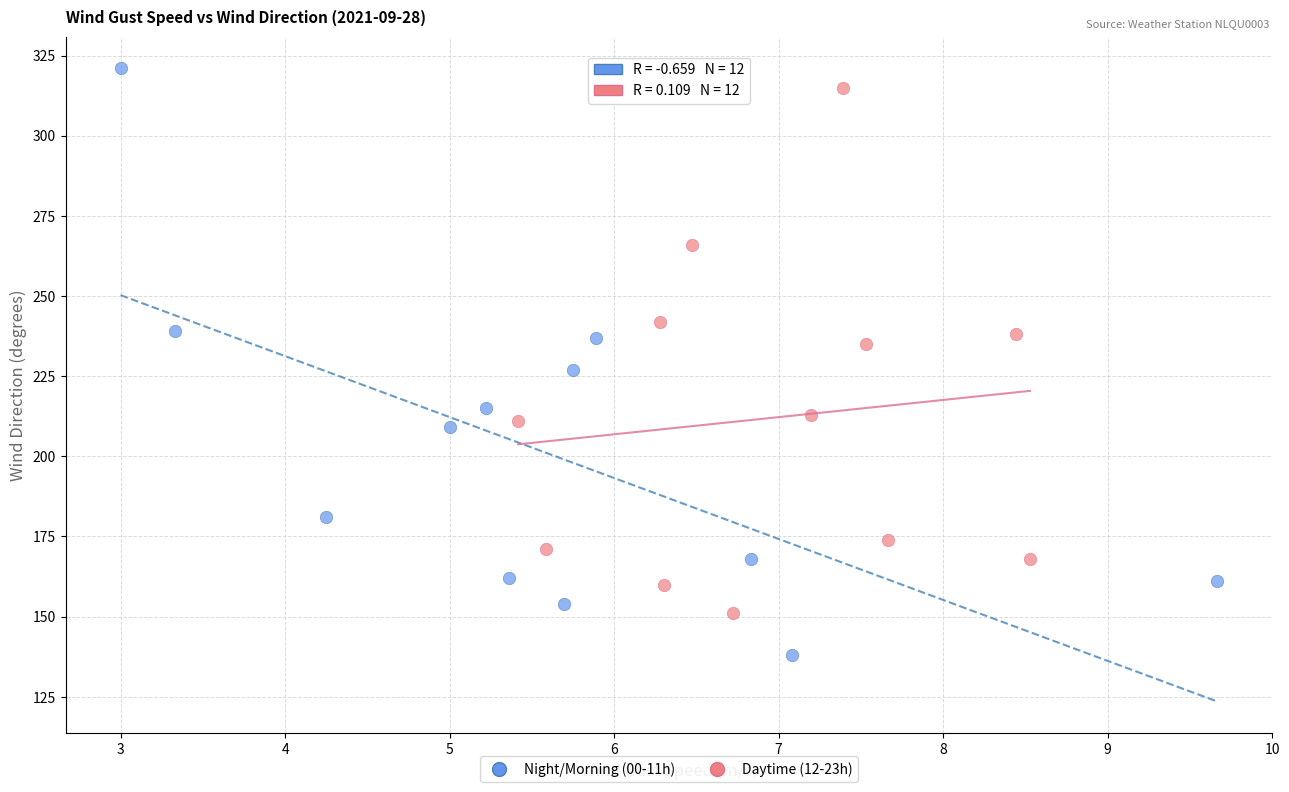

Which series has the largest Y range (max minus min)?

Night/Morning (00-11h)